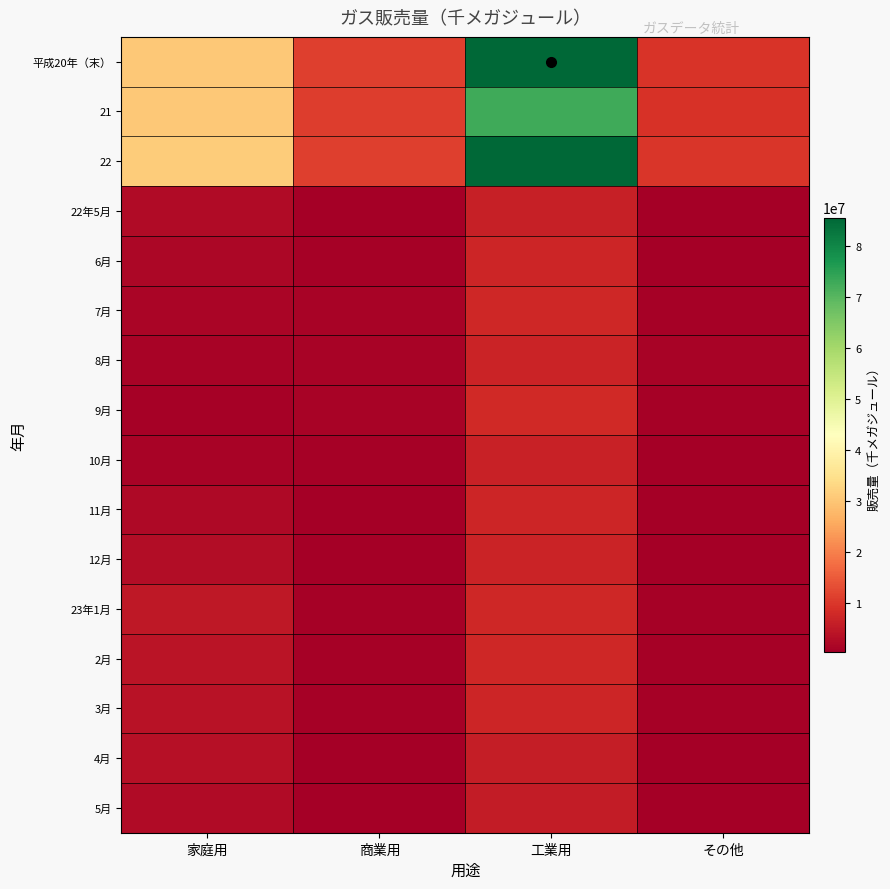

Count the number of data series in this chart.

16